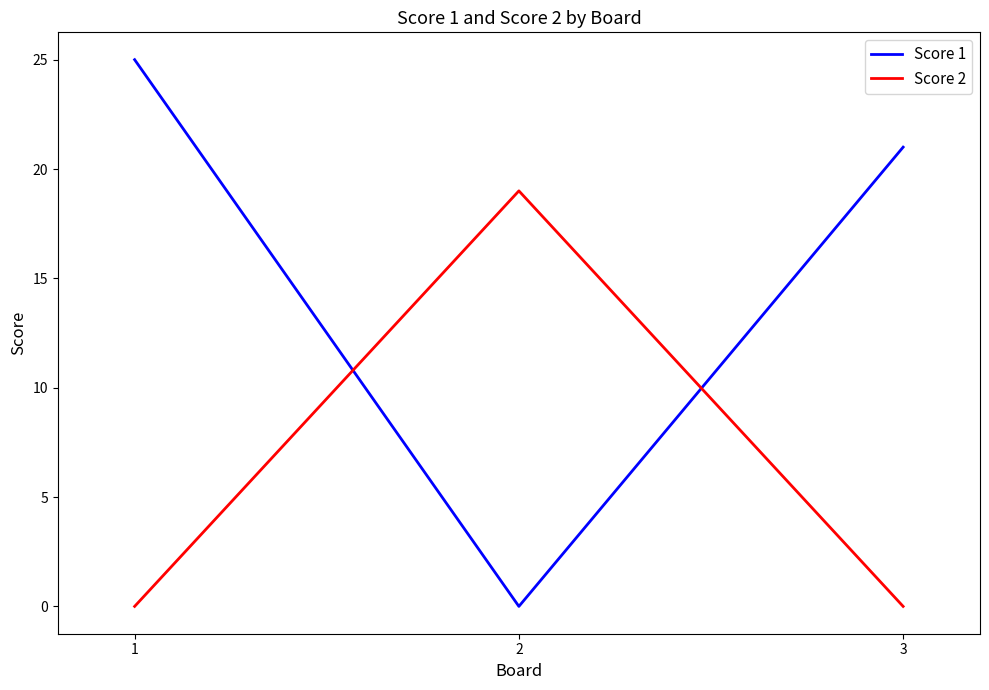

At how many categories does at least one series exceed 23?

1